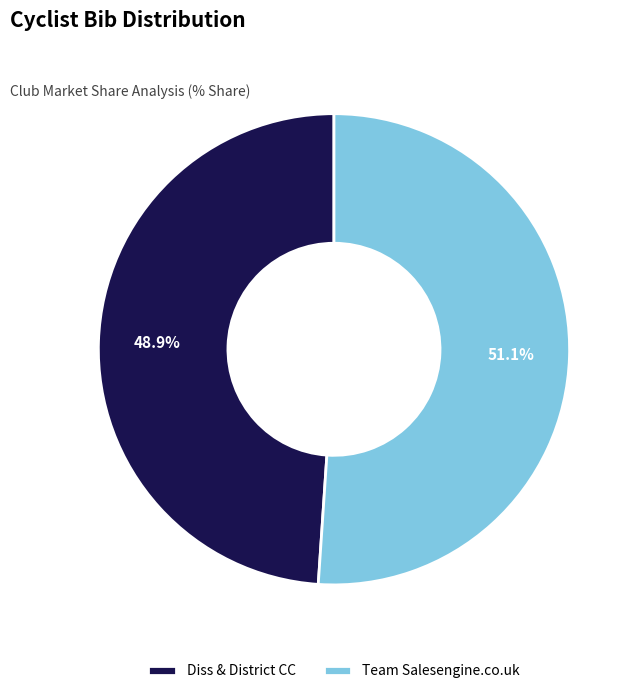

To the nearest percent, what is the difference between the largest and smallest slice percentages?

2%